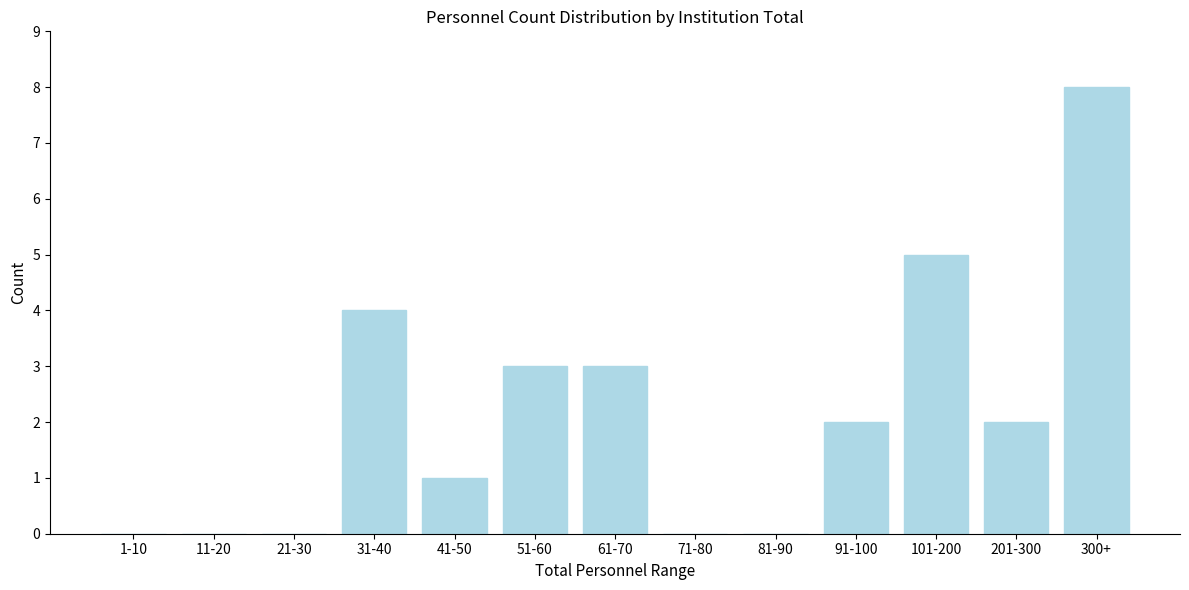

Reading left to right, transcribe all the data shown in this chart.

1-10=0	11-20=0	21-30=0	31-40=4	41-50=1	51-60=3	61-70=3	71-80=0	81-90=0	91-100=2	101-200=5	201-300=2	300+=8